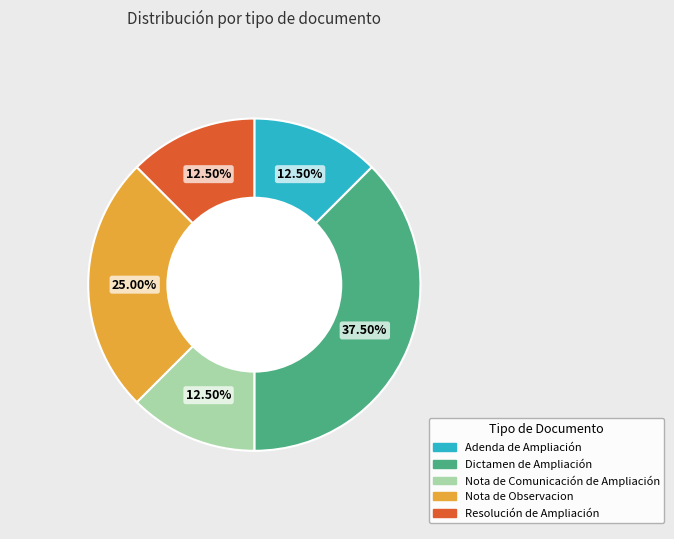

Which has a higher value, Dictamen de Ampliación or Nota de Comunicación de Ampliación?

Dictamen de Ampliación